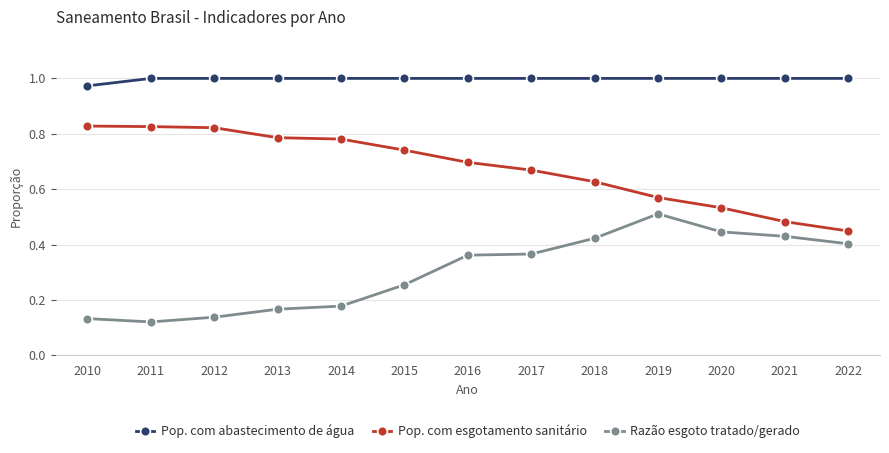

True or false: Razão esgoto tratado/gerado and Pop. com esgotamento sanitário cross at least once.

False